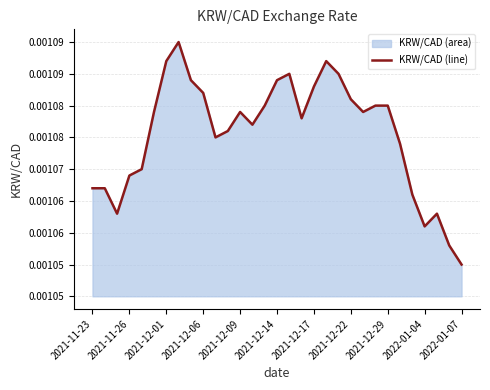

Is it true that the value at 2021-12-14 is 0.0?

False